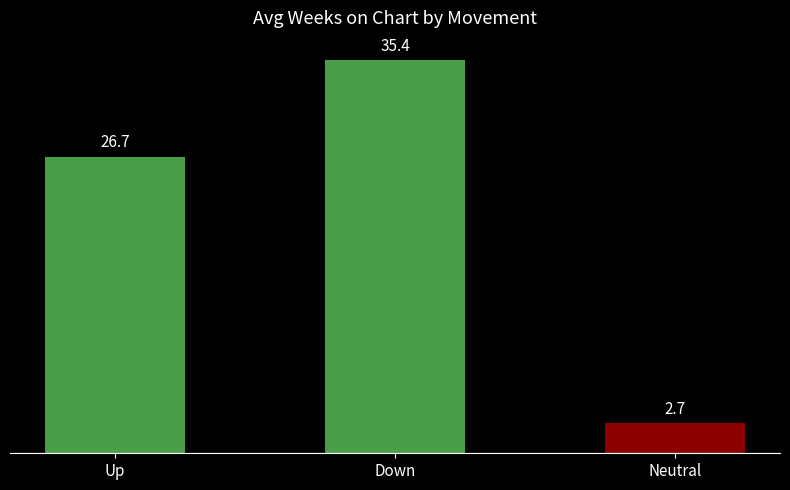

What is the difference between the values at Up and Neutral?

24.0